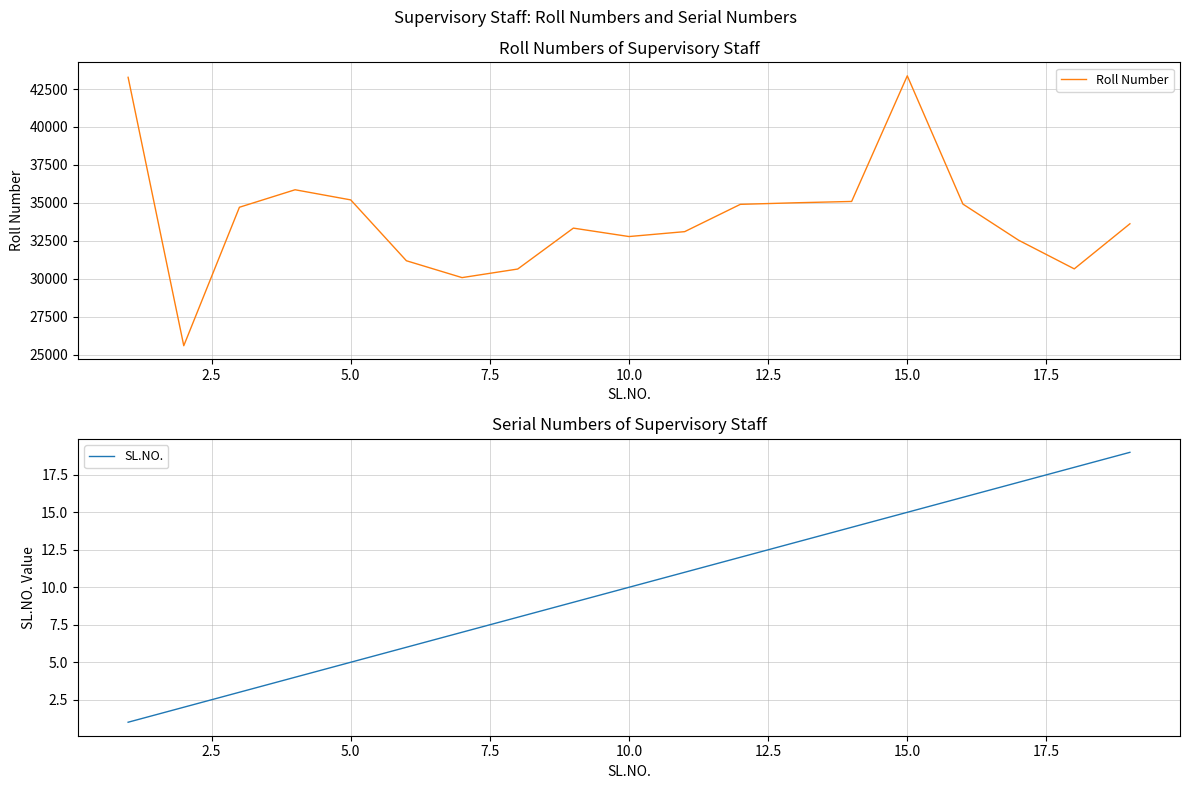

Rank the series by their average value, from lowest to highest.

SL.NO., Roll Number